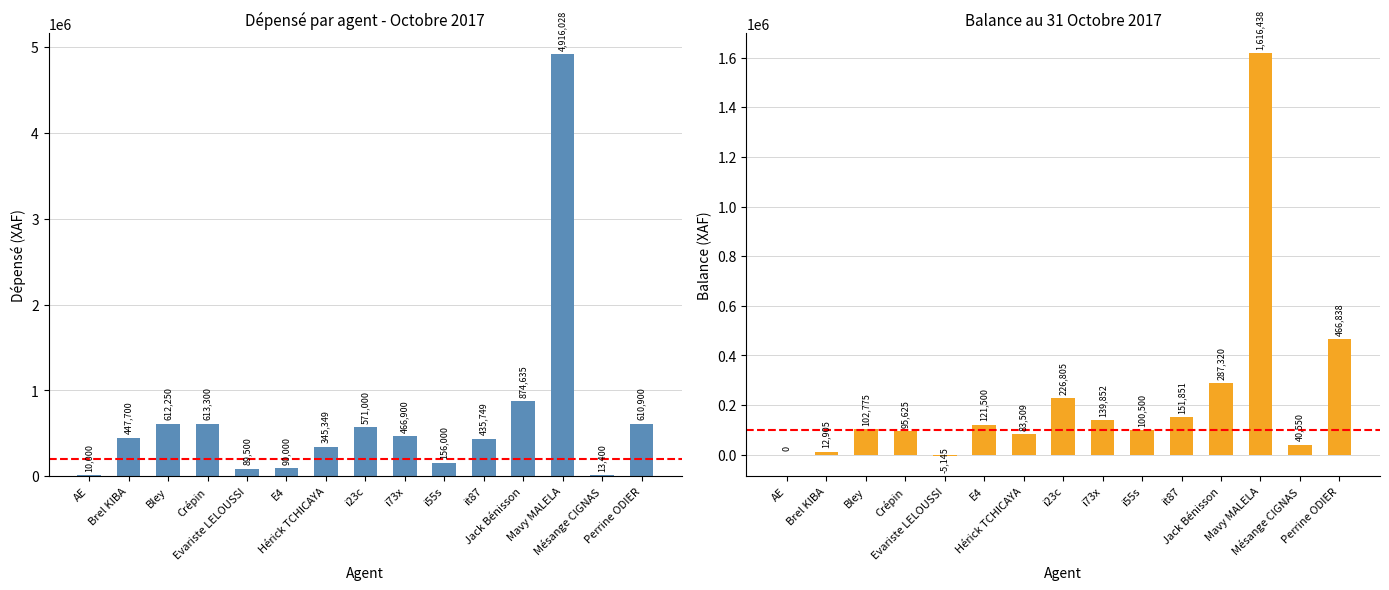

At which label is Dépensé closest to 2463014?

Jack Bénisson